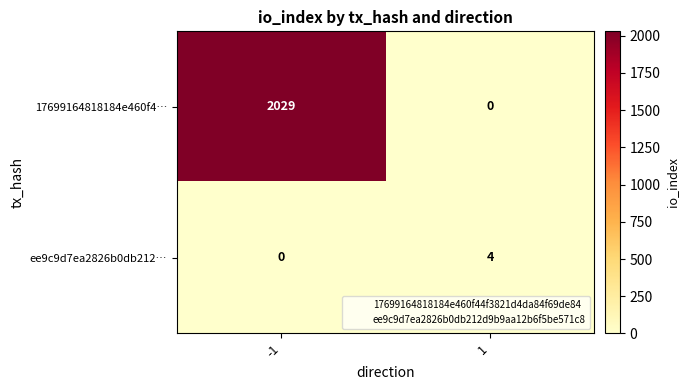

What is the difference between the maximum and minimum values in the 17699164818184e460f4… series?

2029